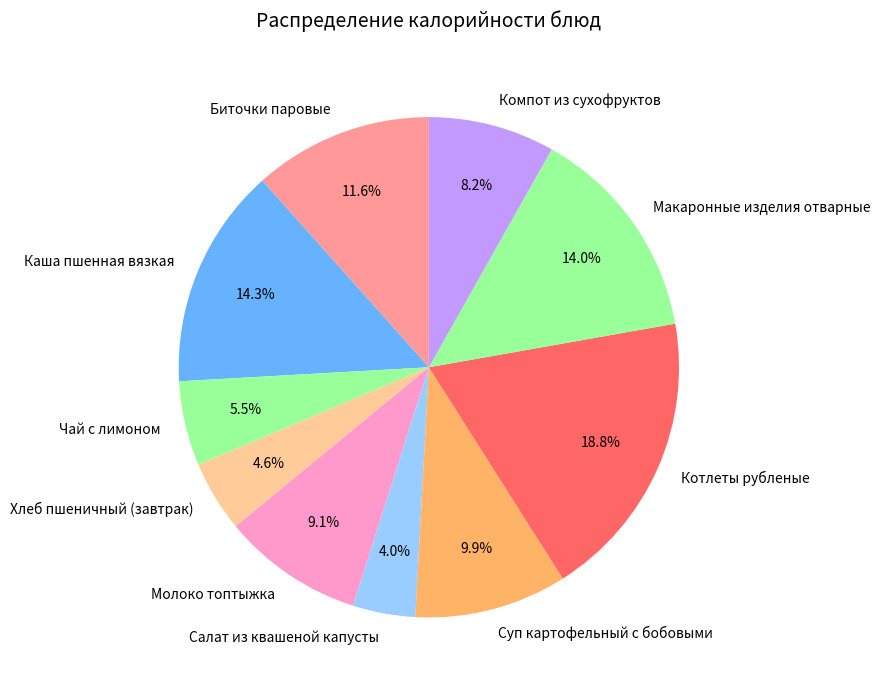

How many segments does this pie chart have?

10